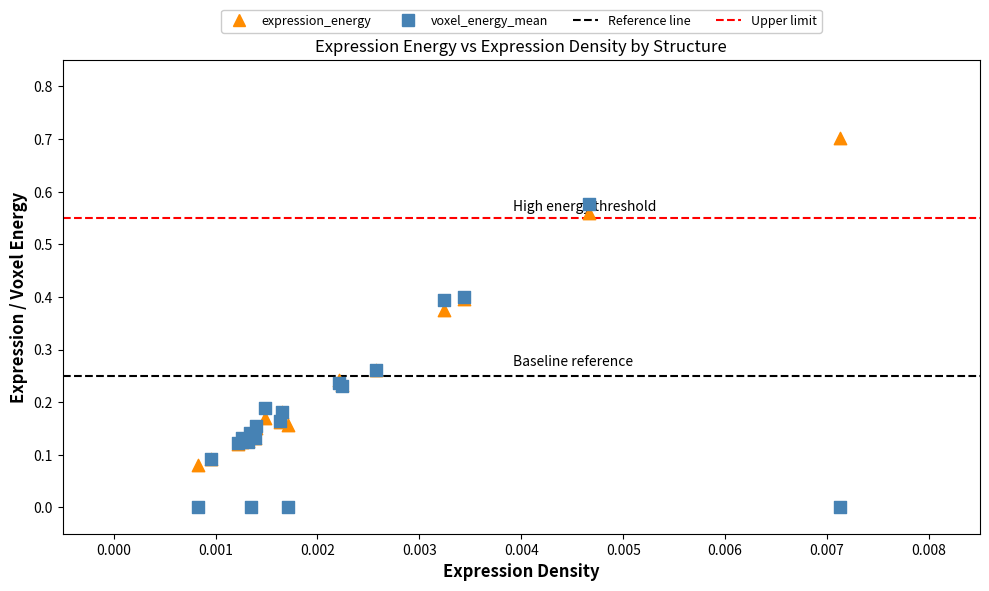

Which series reaches the maximum Y coordinate?

expression_energy